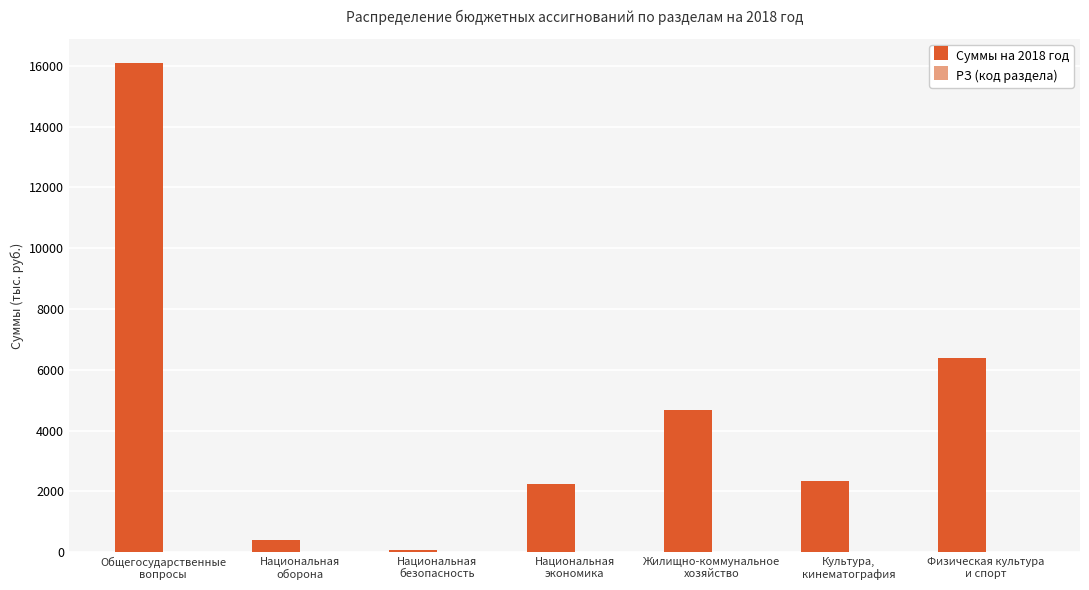

At which category is the sum across all series the highest?

Общегосударственные
вопросы